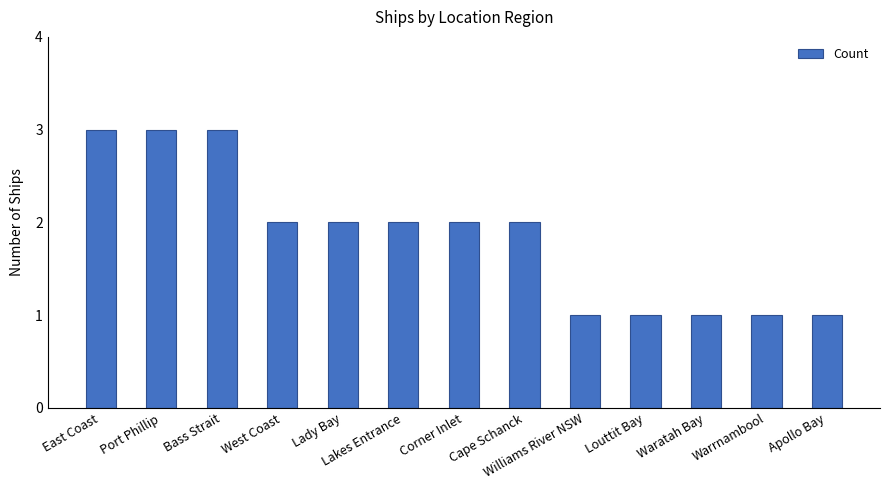

What position from the right is Williams River NSW?

5